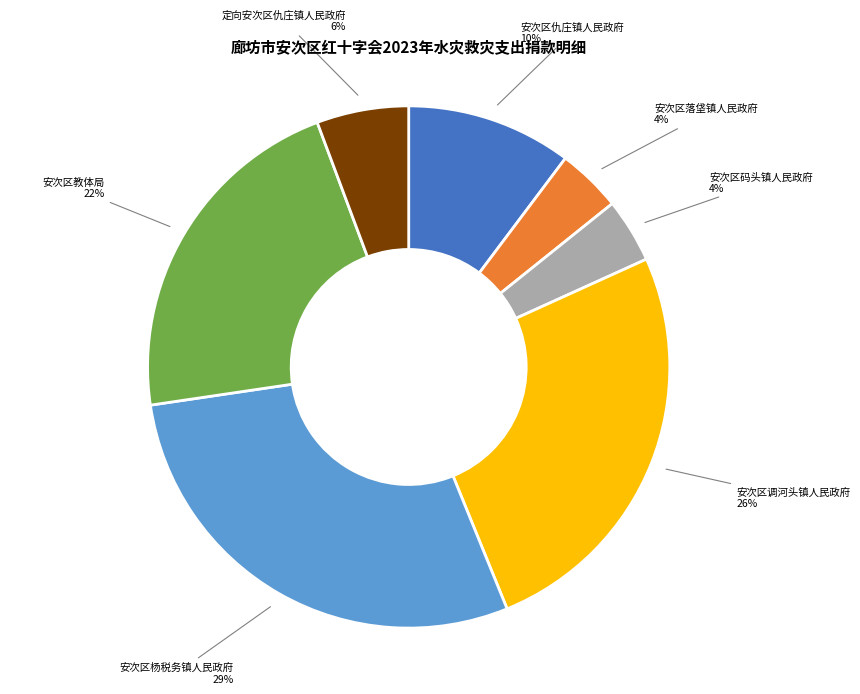

What is the largest slice in the pie chart?

安次区杨税务镇人民政府